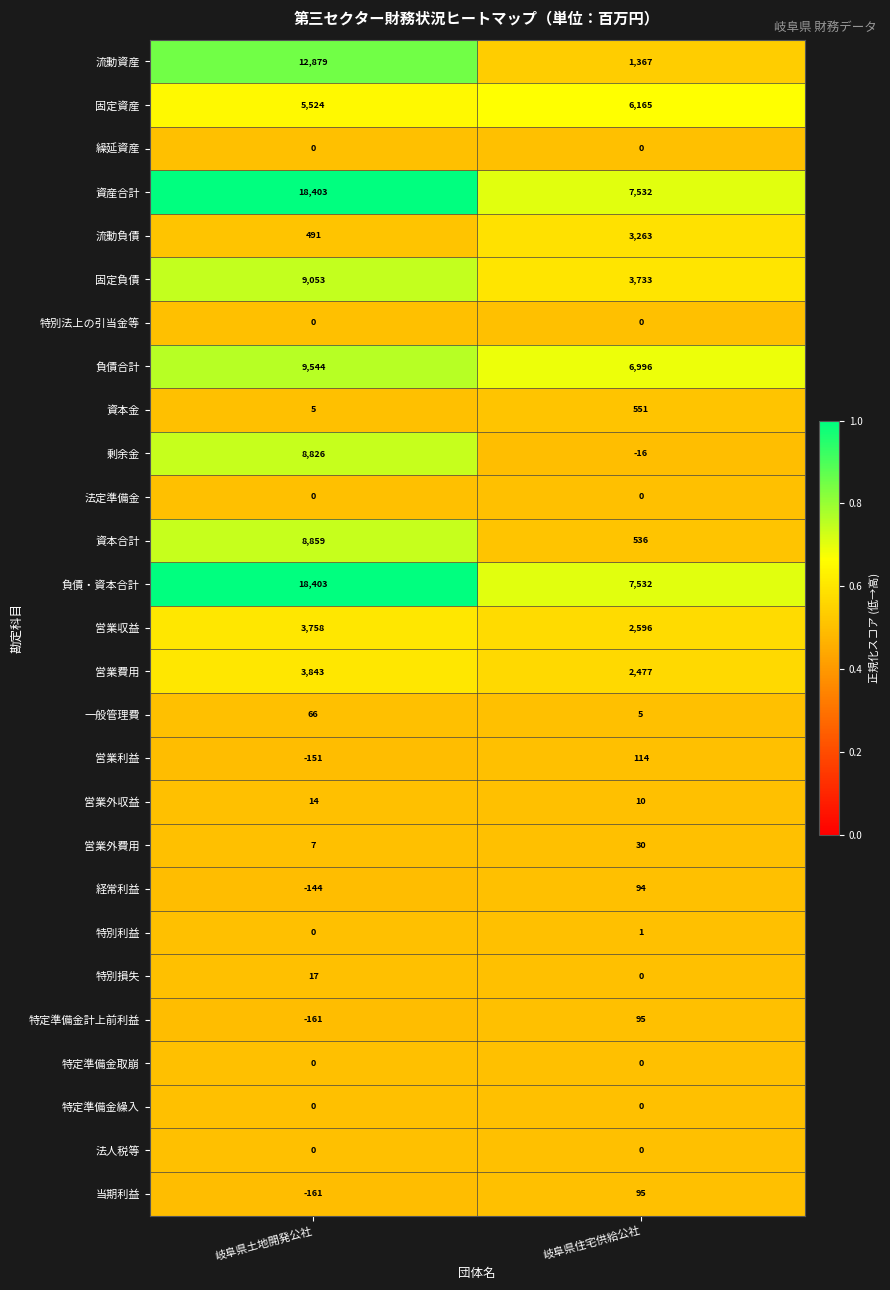

True or false: 資本金 has a value of 249 at 岐阜県住宅供給公社.

False